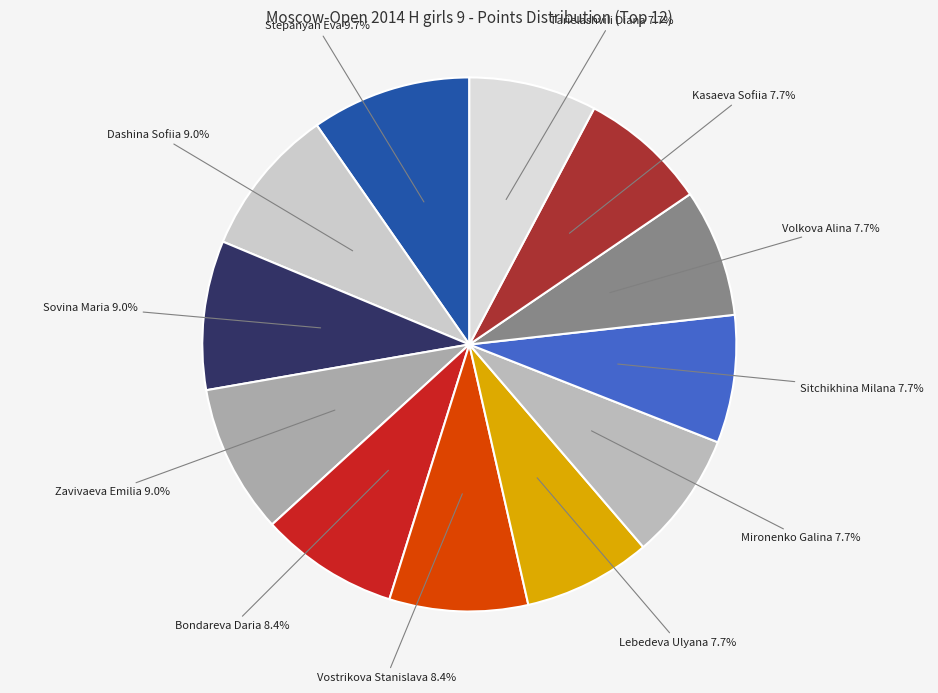

To the nearest percent, what is the average slice percentage?

8%